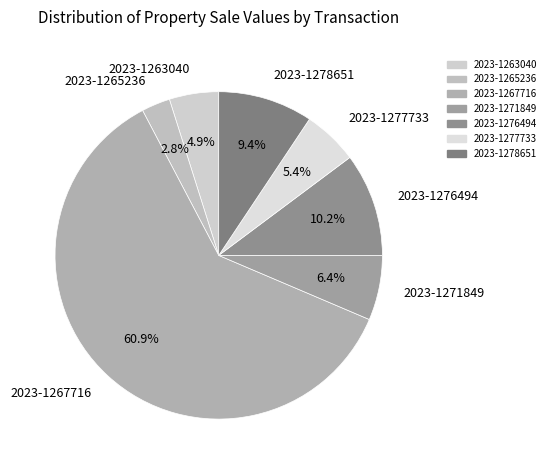

Is it true that 2023-1265236 is 14% of the pie?

False